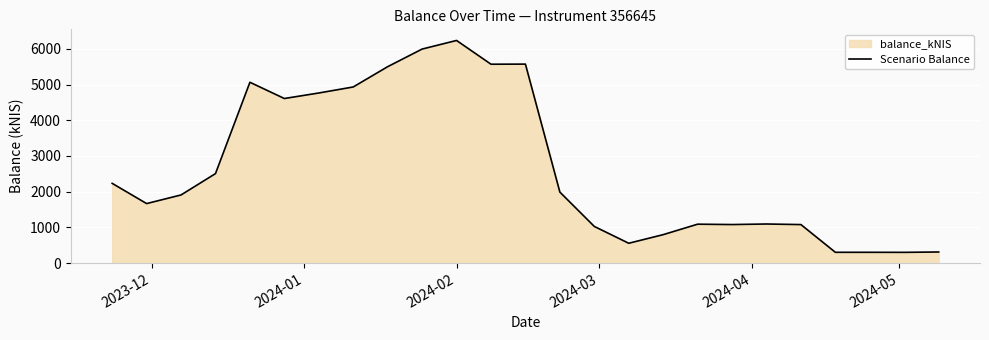

Reading left to right, transcribe all the data shown in this chart.

2232.0	1665.3	1907.0	2504.9	5062.9	4608.1	4762.6	4931.6	5499.8	5993.2	6234.1	5568.8	5571.7	1987.4	1025.4	554.0	795.1	1088.2	1078.0	1093.2	1077.1	300.6	300.8	299.4	309.5